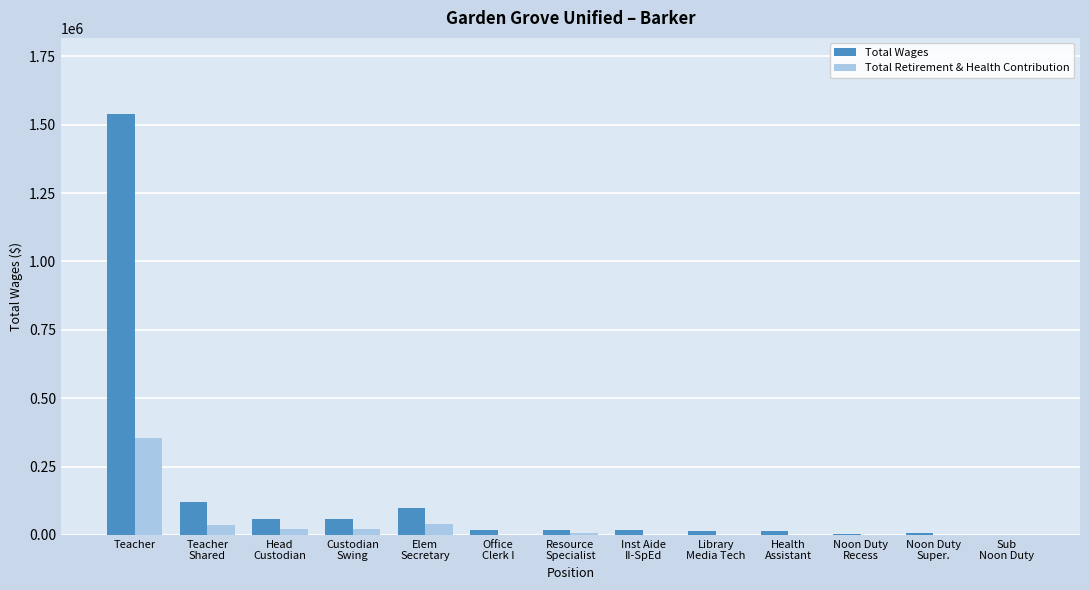

Which series has the largest total across all categories?

Total Wages